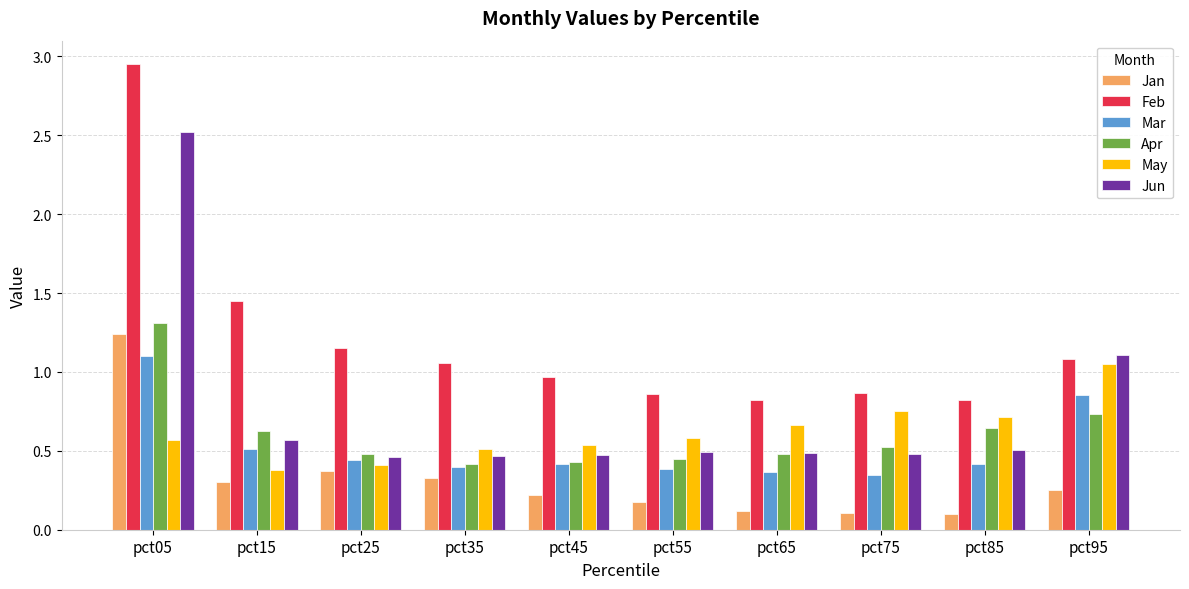

At which category does the chart reach its peak across all series?

pct05